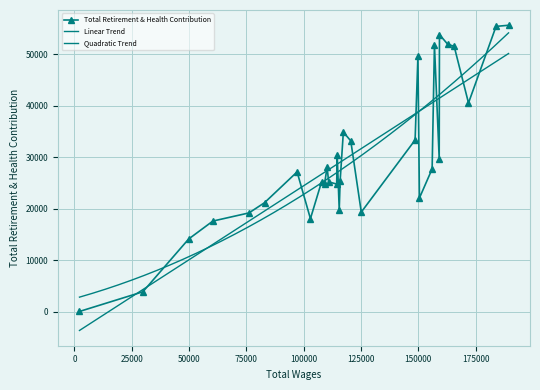

Is this an area chart (filled region under the line)?

No